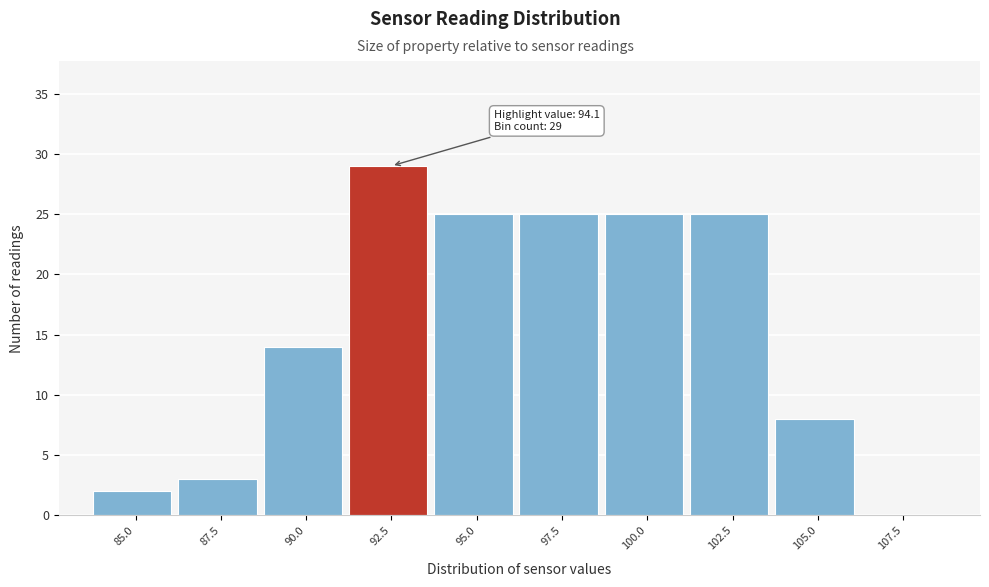

Reading right to left, transcribe all the data shown in this chart.

107.5=0	105.0=8	102.5=25	100.0=25	97.5=25	95.0=25	92.5=29	90.0=14	87.5=3	85.0=2